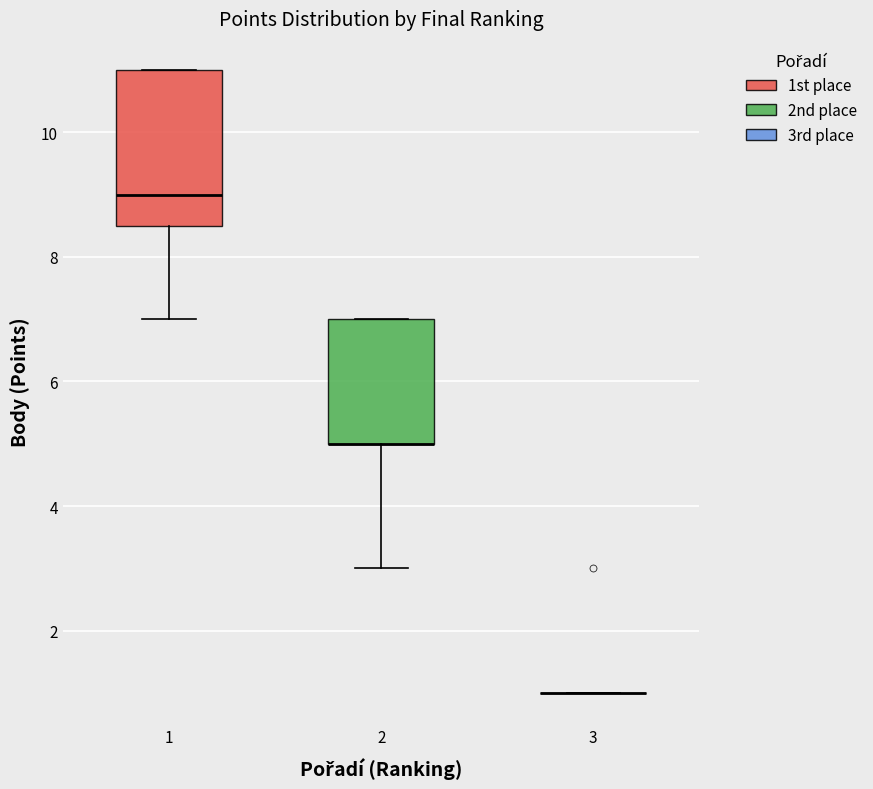

Reading left to right, read every box against the y-axis: the position of its median line, the range the box covers, and the ends of its whiskers. The values are not printed on the chart, so give them approximately, as read against the axis.

1: median 9.0, box 8.6 to 11.0, whiskers 7.0 to 11.0
2: median 5.0 (drawn on the box's lower edge), box 5.0 to 7.0, whiskers 3.0 to 7.0
3: box collapsed to a line at 1.0, whiskers 1.0 to 1.0